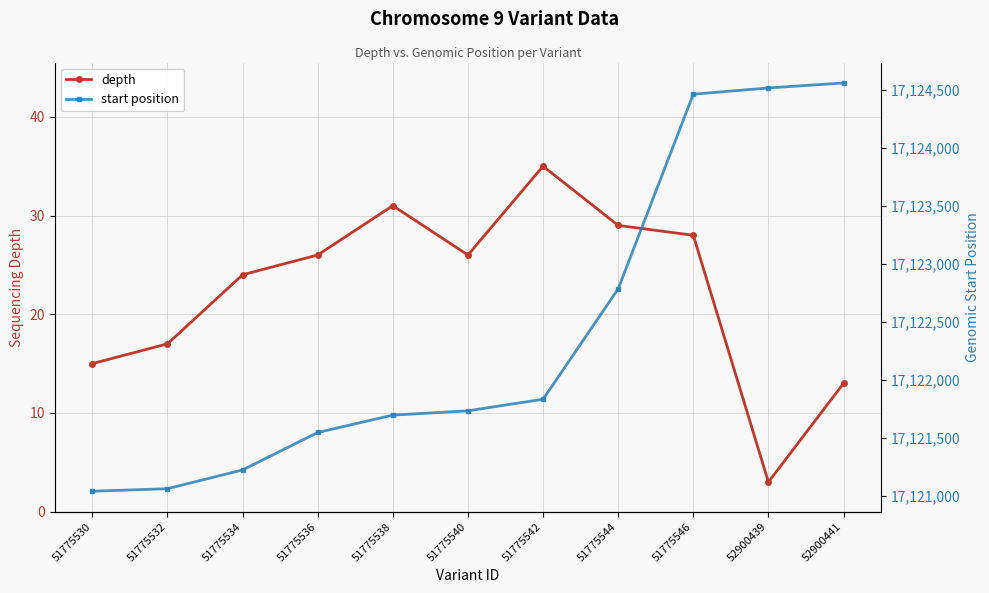

Between 51775544 and 52900441, which series saw the biggest shift?

start position